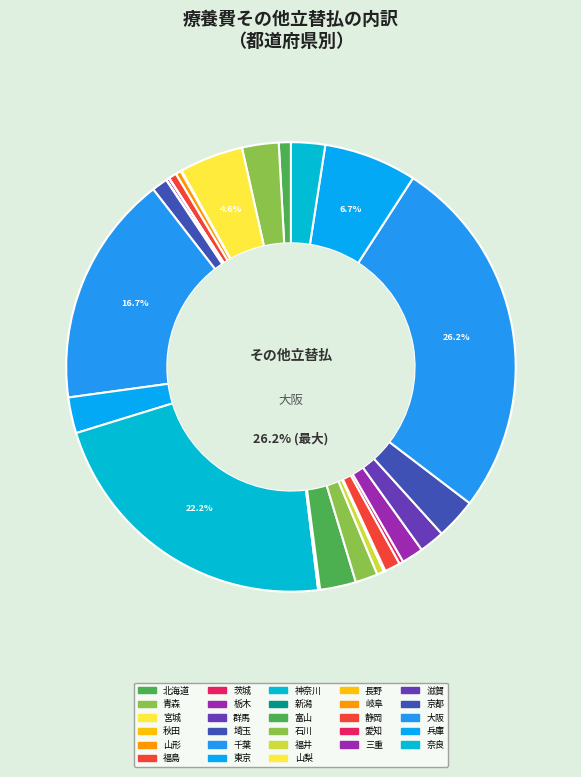

To the nearest percent, what percentage of the pie is 京都?

3%